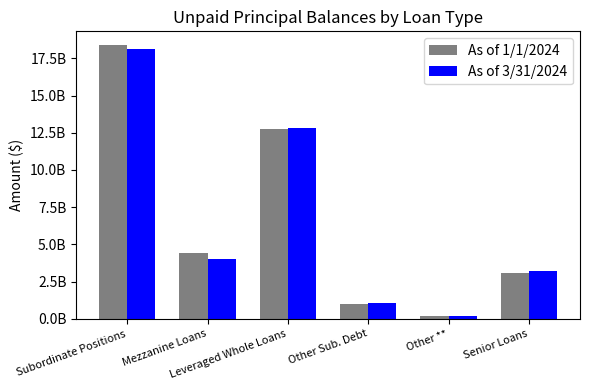

Which series has the widest spread of values?

As of 1/1/2024